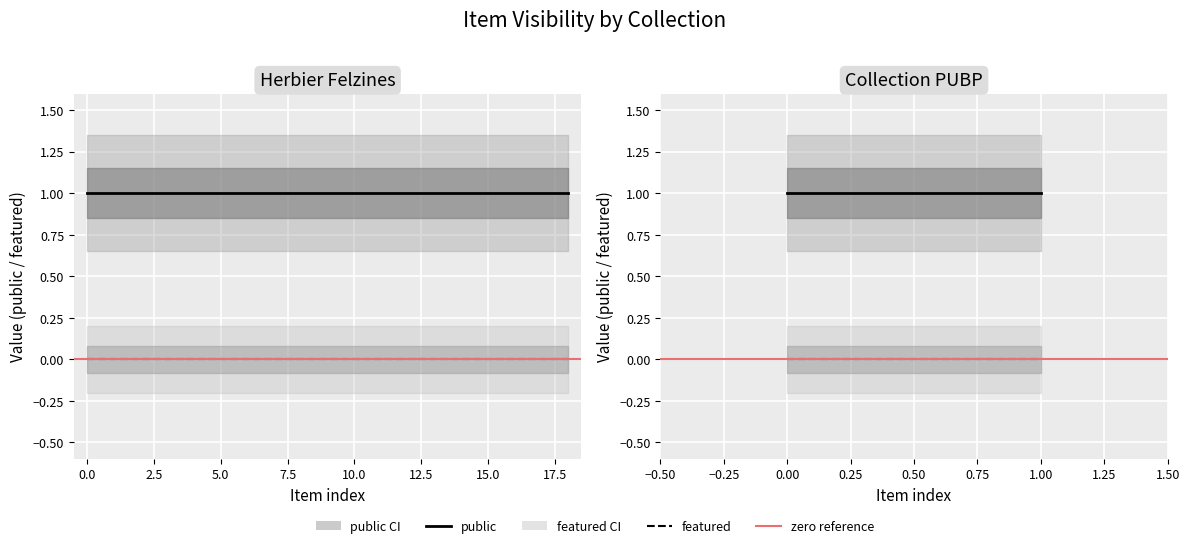

The value of zero reference at 1.00 is 0. True or false?

True